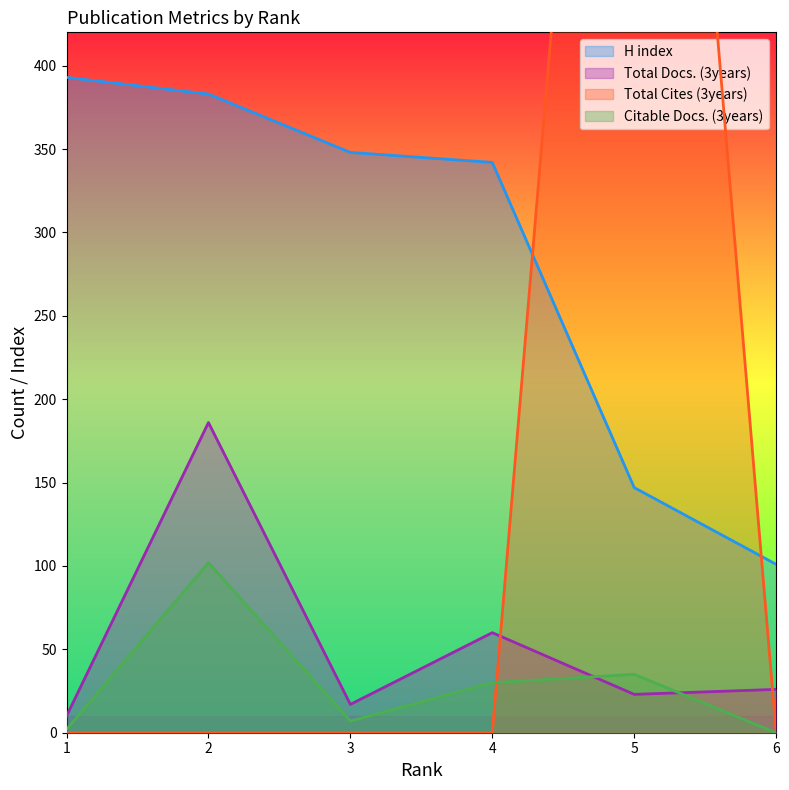

What is the difference between the second highest and second lowest values in the Total Docs. (3years) series?

43